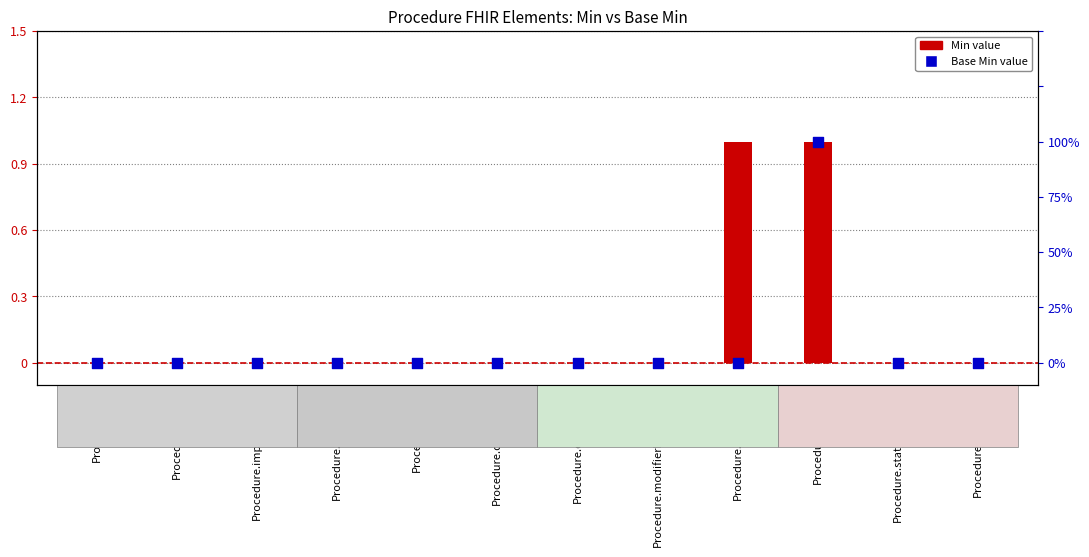

At how many categories does at least one series exceed 0?

2